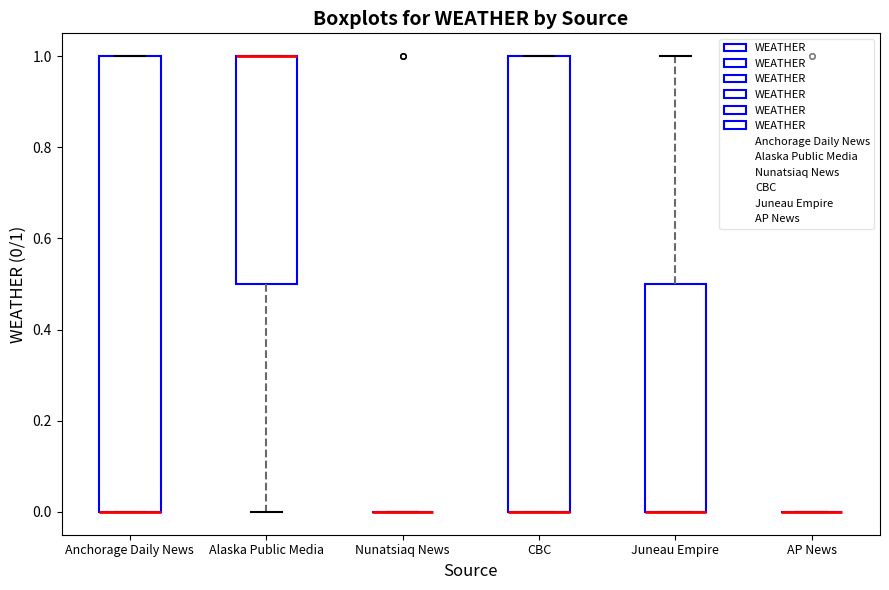

Reading left to right, transcribe this box plot: for each box, give where its median line is, the range the box spans, and where its two whiskers end, as read against the y-axis. The values are not printed on the chart, so give them approximately, as read against the axis.

Anchorage Daily News: median 0.0 (drawn on the box's lower edge), box 0.0 to 1.0, whiskers 0.0 to 1.0
Alaska Public Media: median 1.0 (drawn on the box's upper edge), box 0.5 to 1.0, whiskers 0.0 to 1.0
Nunatsiaq News: box collapsed to a line at 0.0, whiskers 0.0 to 0.0
CBC: median 0.0 (drawn on the box's lower edge), box 0.0 to 1.0, whiskers 0.0 to 1.0
Juneau Empire: median 0.0 (drawn on the box's lower edge), box 0.0 to 0.5, whiskers 0.0 to 1.0
AP News: box collapsed to a line at 0.0, whiskers 0.0 to 0.0